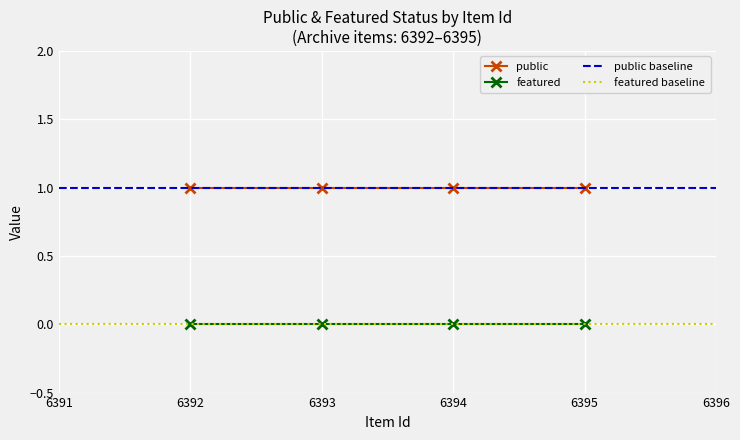

True or false: public and featured cross at least once.

False